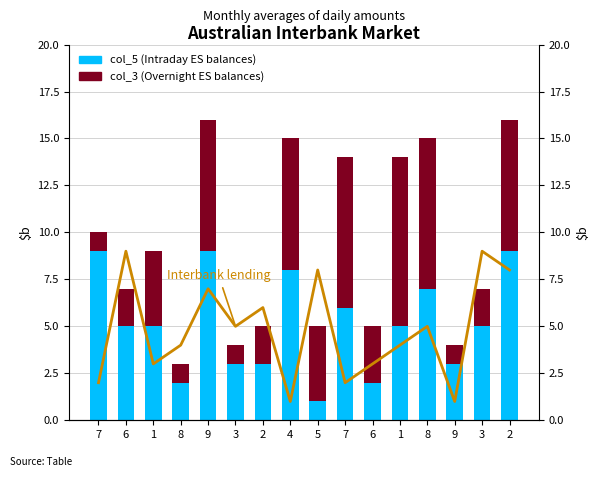

True or false: col_9 (Interbank lending) has a value of 1 at 7.

False